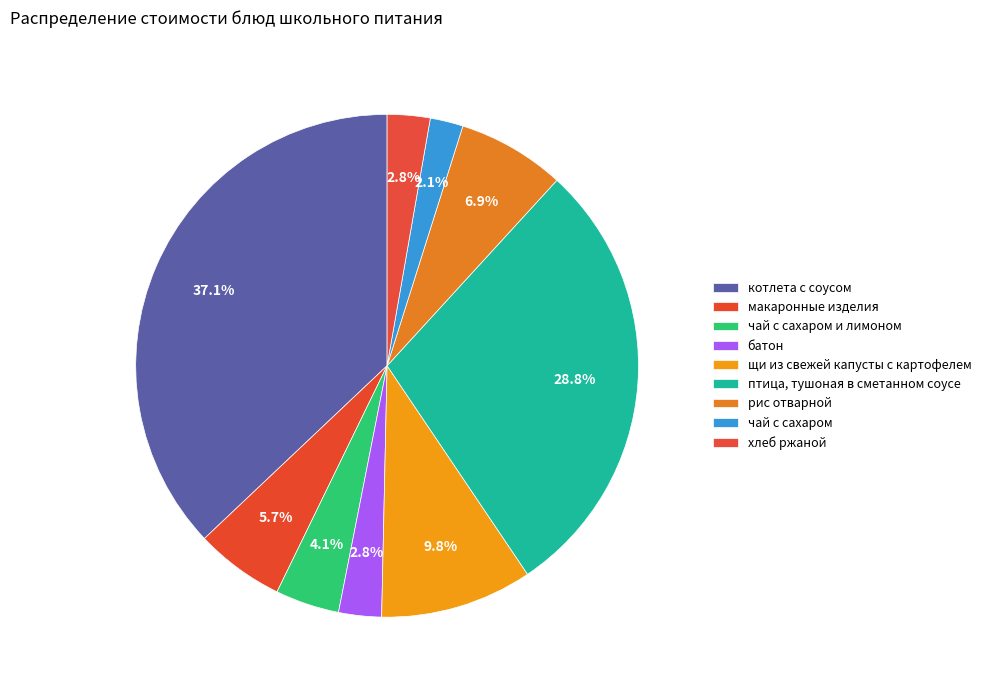

How many segments does this pie chart have?

9